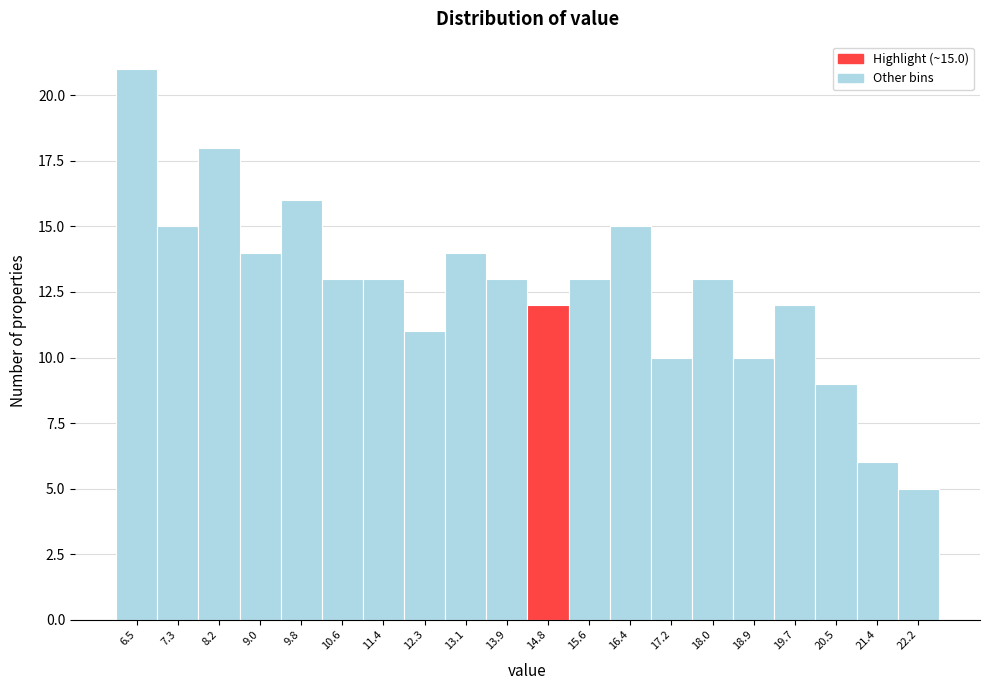

Reading right to left, list all the values displayed in this chart.

5	6	9	12	10	13	10	15	13	12	13	14	11	13	13	16	14	18	15	21